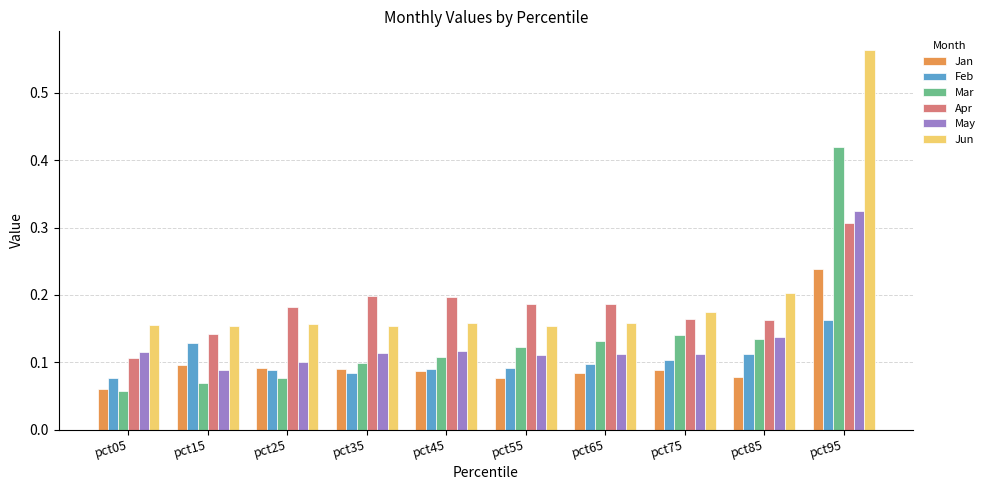

What are all the series names shown in the legend?

Jan, Feb, Mar, Apr, May, Jun